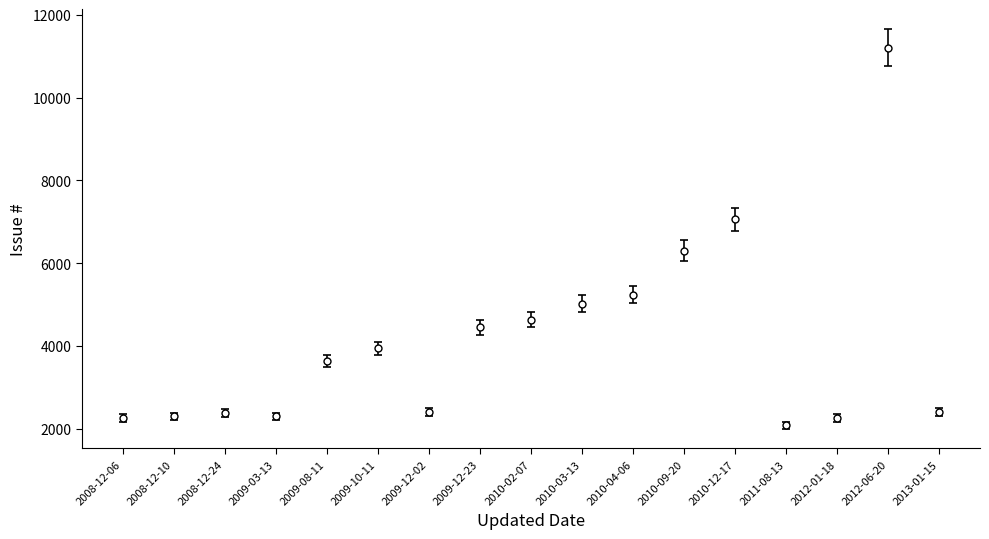

What position from the left is 2008-12-10?

2